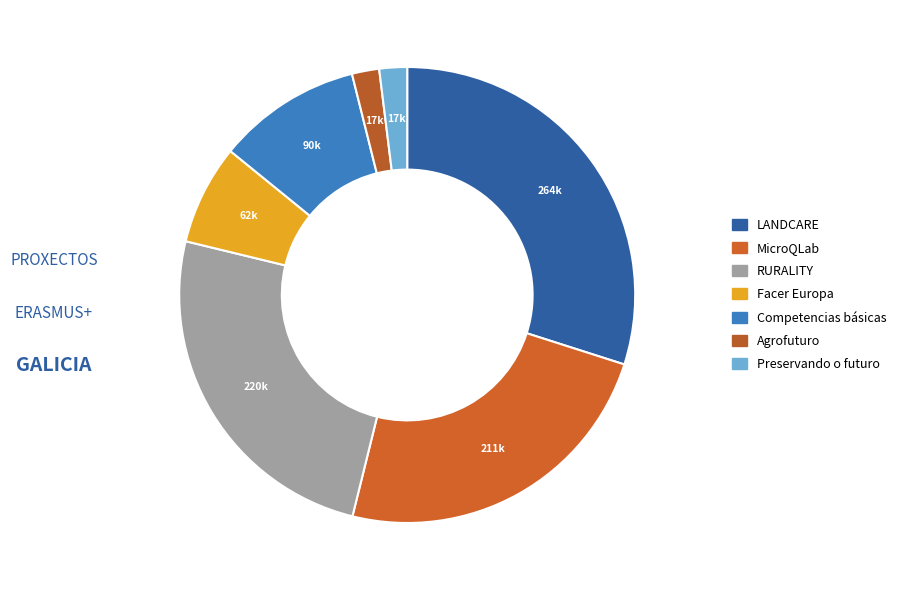

Does any single category account for the majority?

No